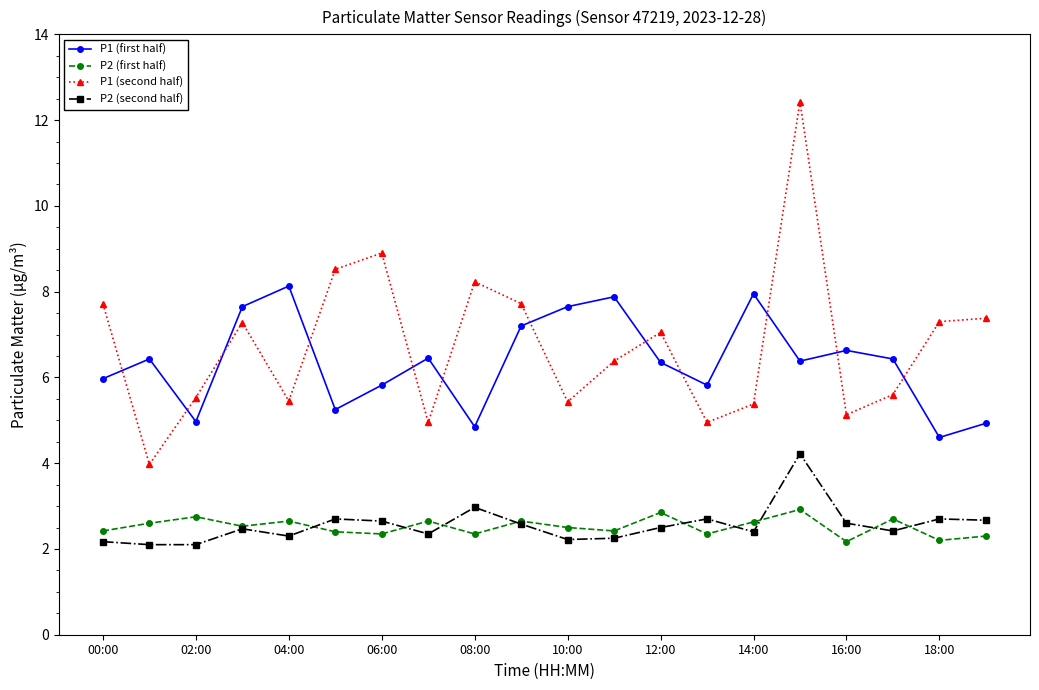

True or false: P1 (second half) and P2 (first half) cross at least once.

False